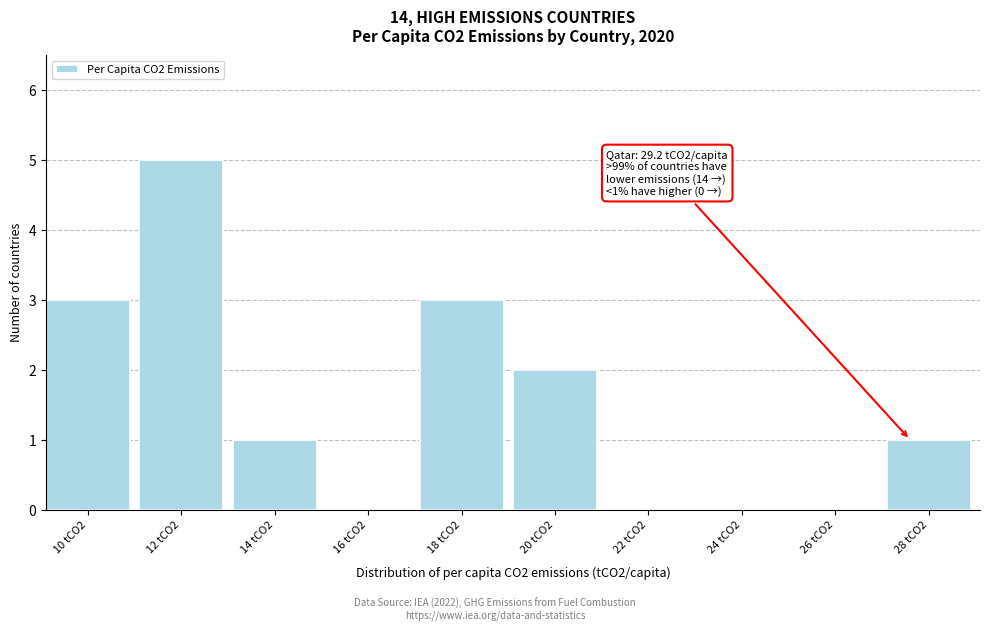

Reading right to left, what are all the values shown in this chart?

28 tCO2=1	26 tCO2=0	24 tCO2=0	22 tCO2=0	20 tCO2=2	18 tCO2=3	16 tCO2=0	14 tCO2=1	12 tCO2=5	10 tCO2=3